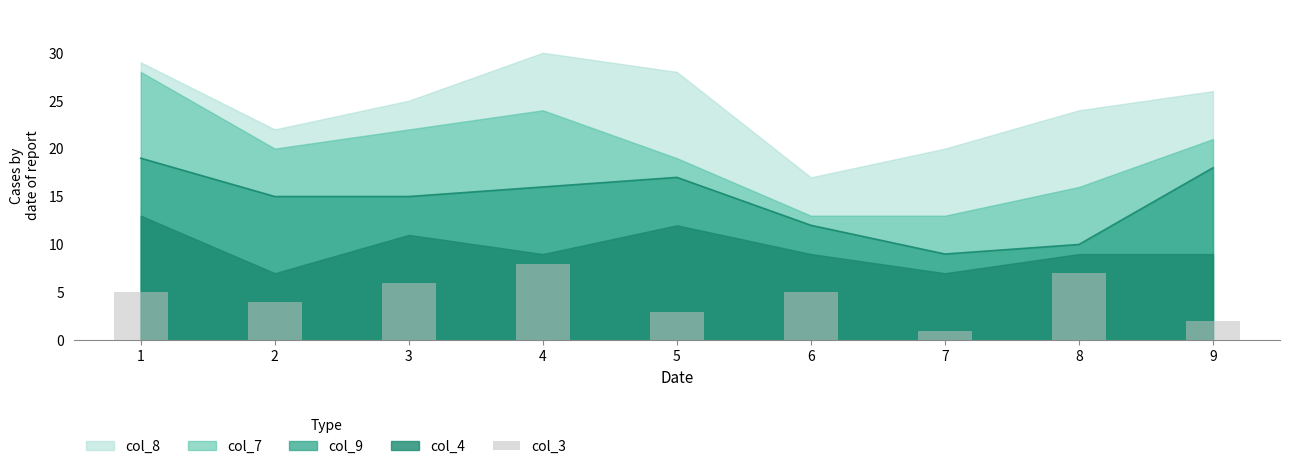

At which label is the value closest to 4?

2